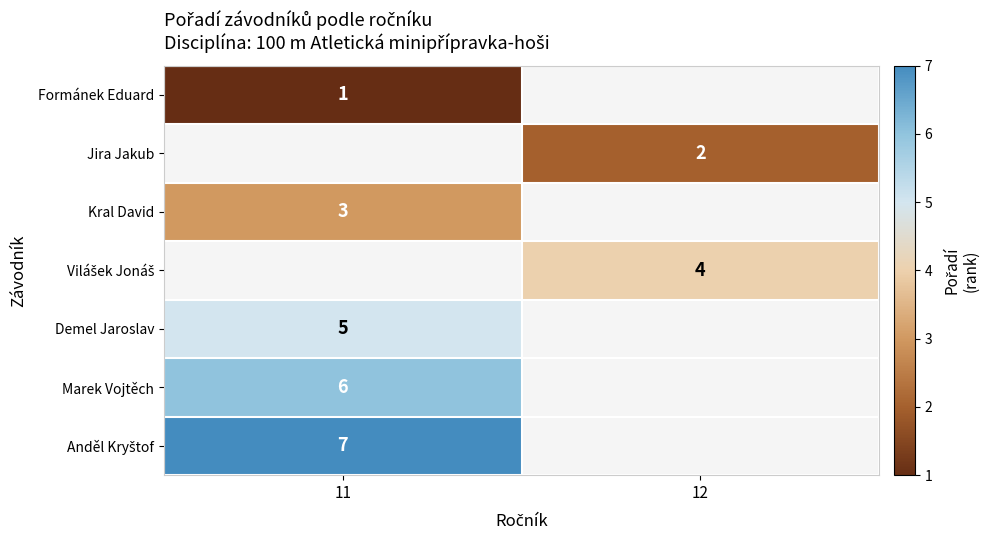

The Formánek Eduard series shows 1 at 11. True or false?

True